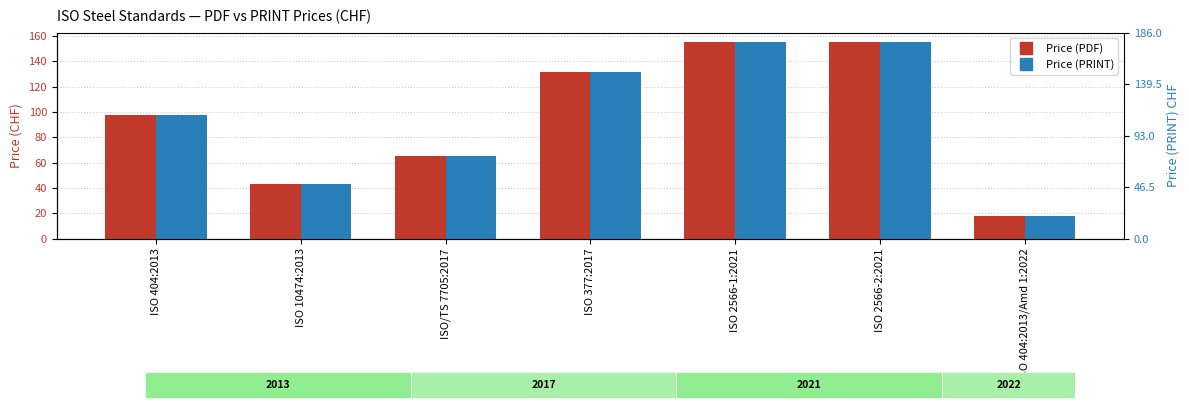

What is the difference between the second highest and minimum values in the Price (PRINT) series?

137